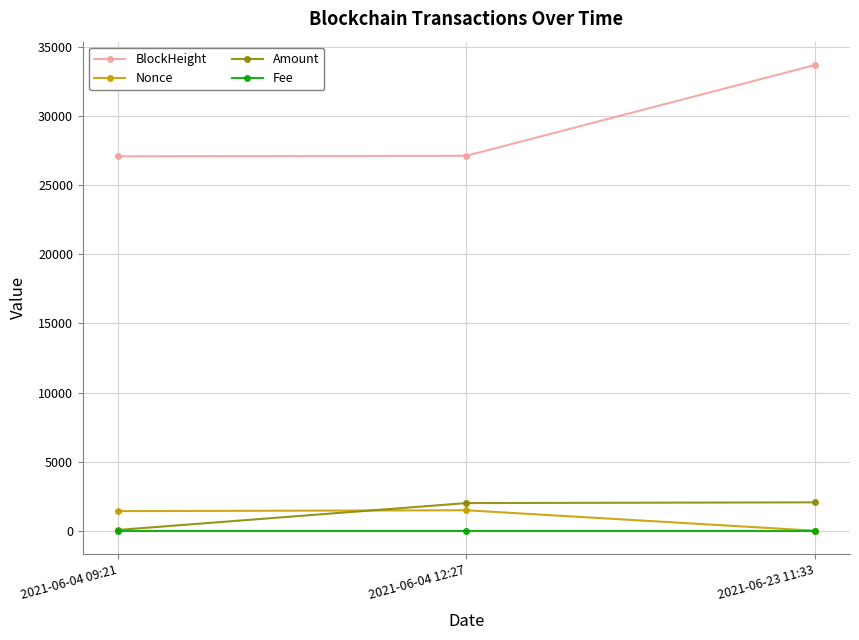

At 2021-06-04 12:27, list the series in order from largest to smallest.

BlockHeight, Amount, Nonce, Fee